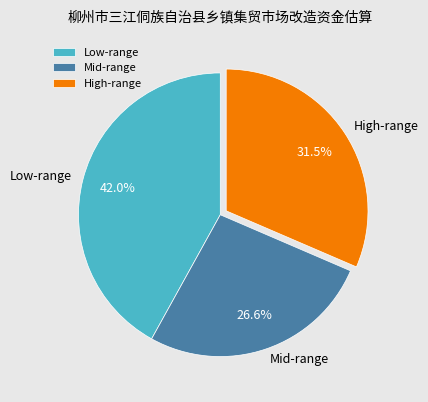

Approximately how many times larger is the value at Mid-range compared to High-range?

0.8